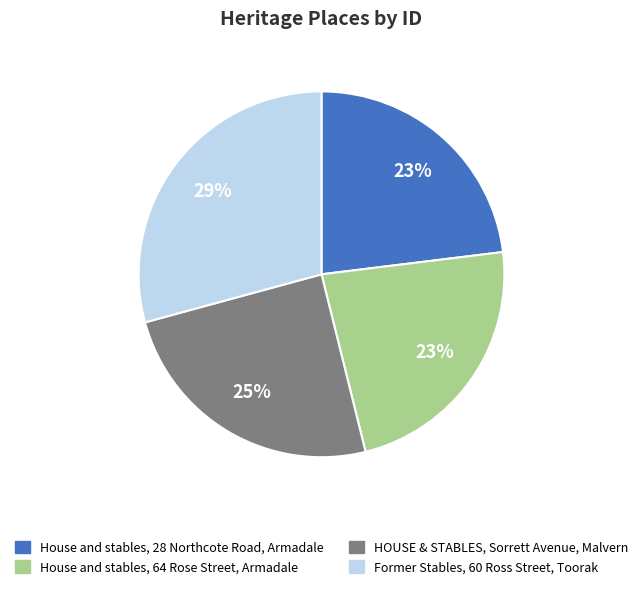

What is the largest slice in the pie chart?

Former Stables, 60 Ross Street, Toorak